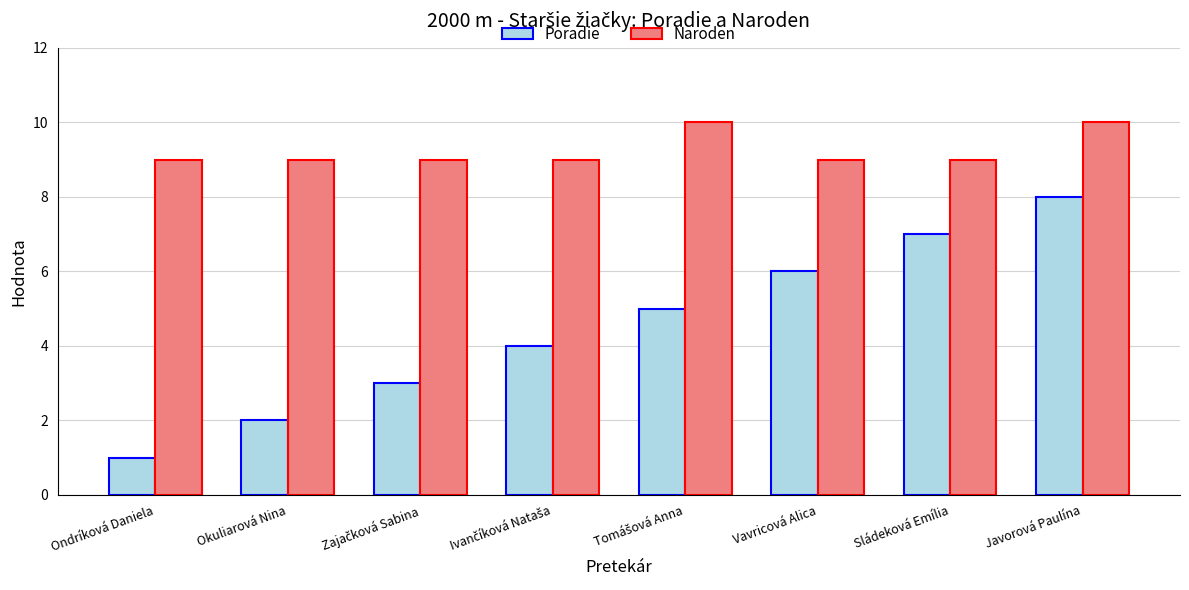

What position from the left is Vavricová Alica?

6